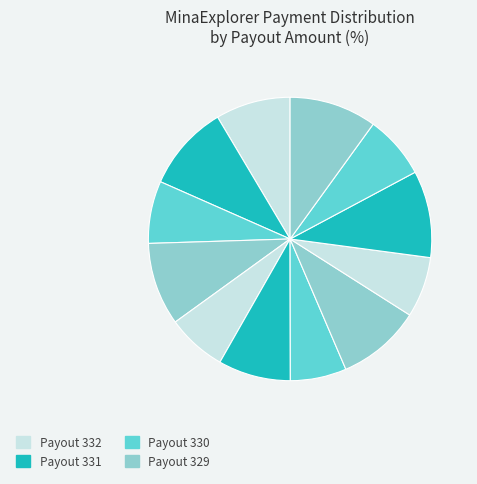

How many segments does this pie chart have?

12